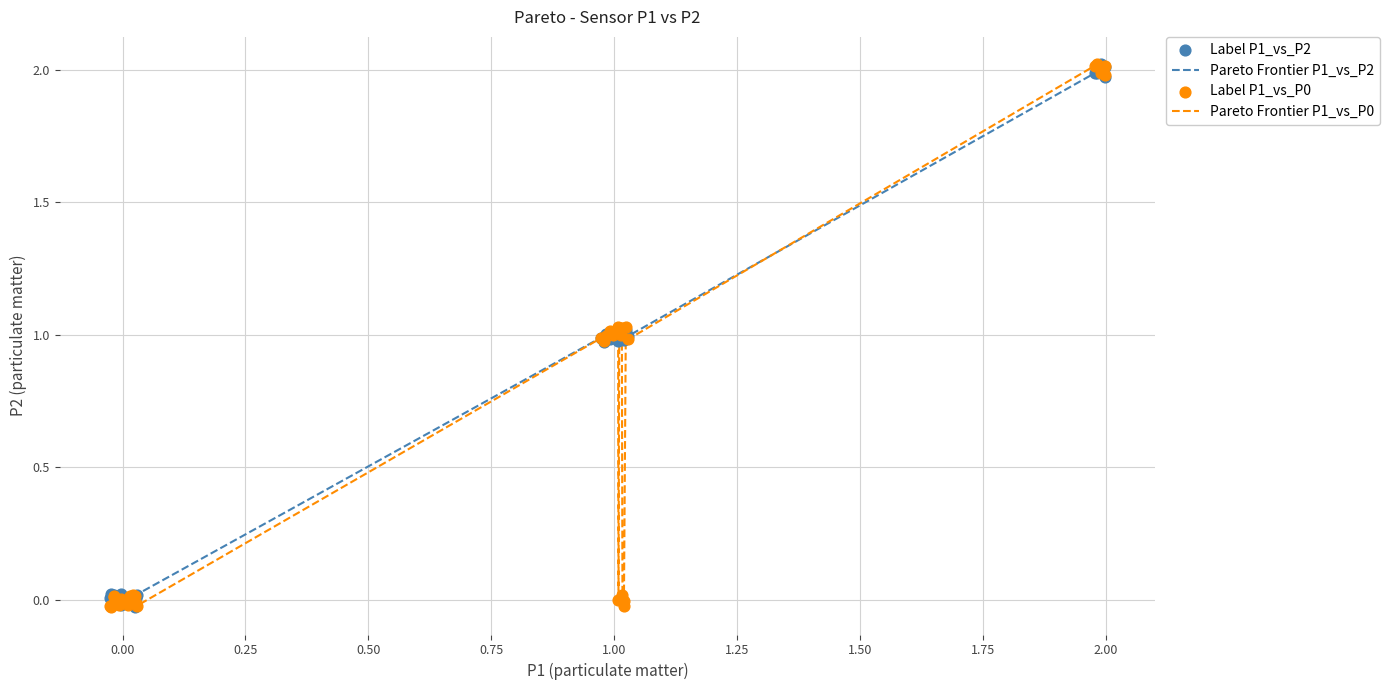

Which series has the largest total across all categories?

Pareto Frontier P1_vs_P2